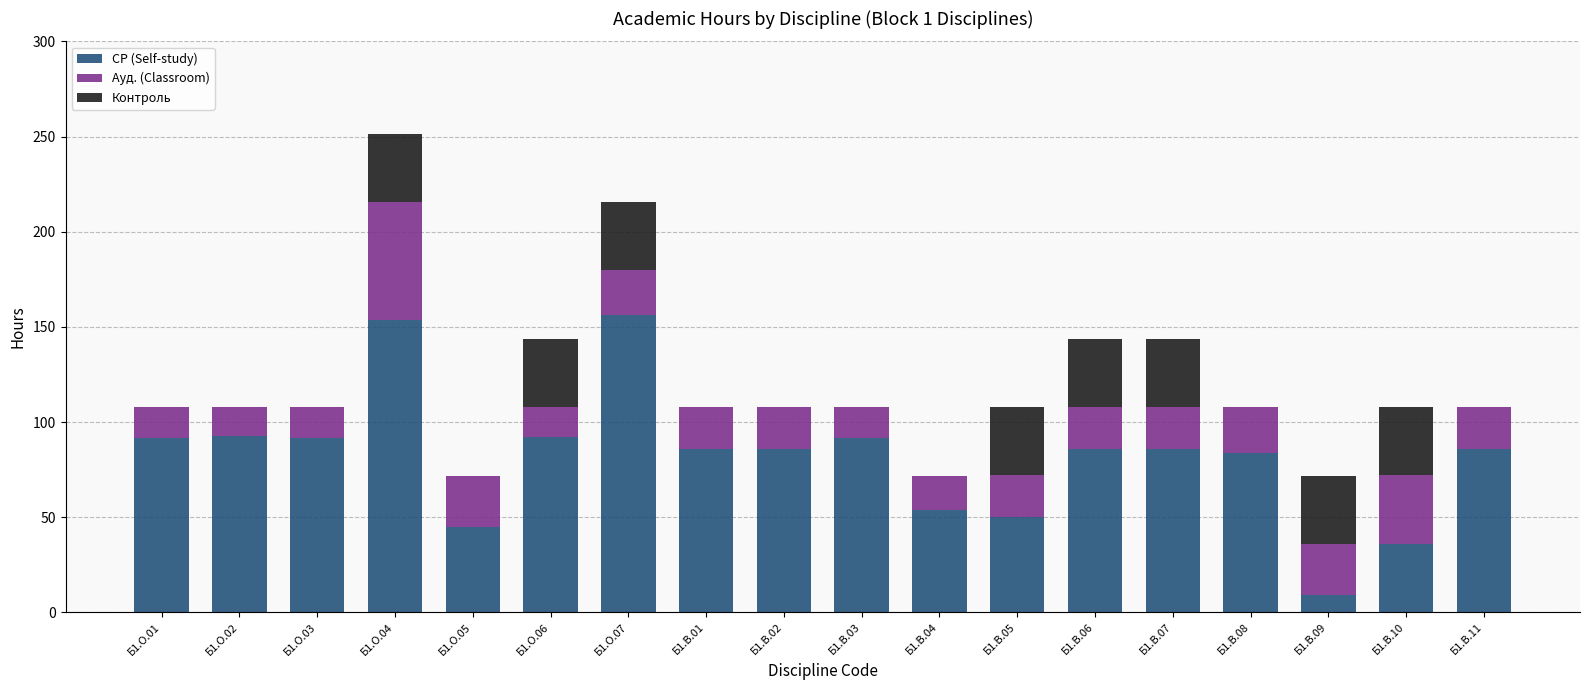

Count the number of categories in the chart.

18